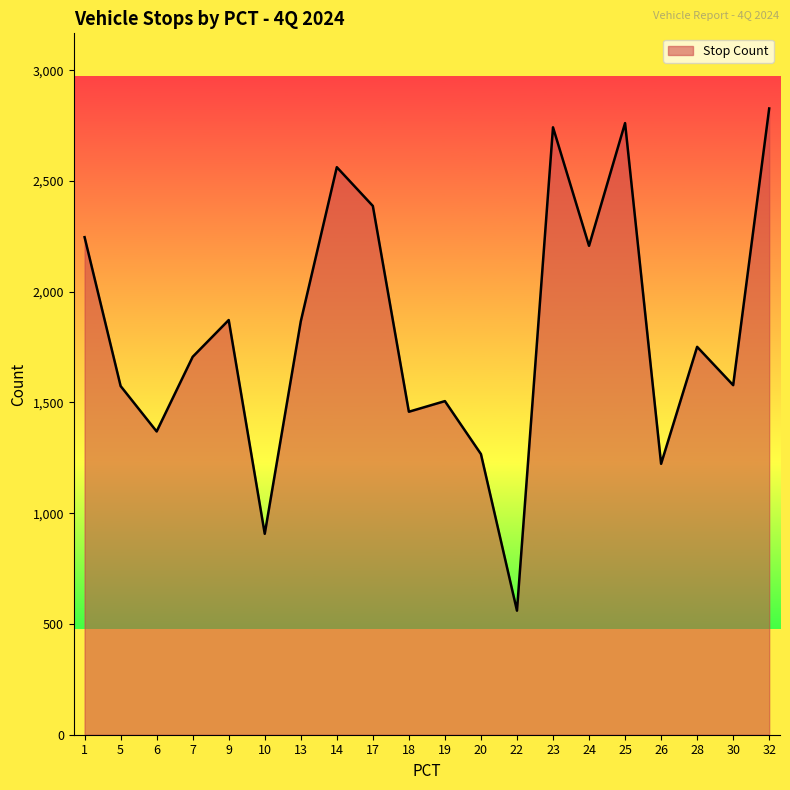

What is the minimum value shown in the chart?

560